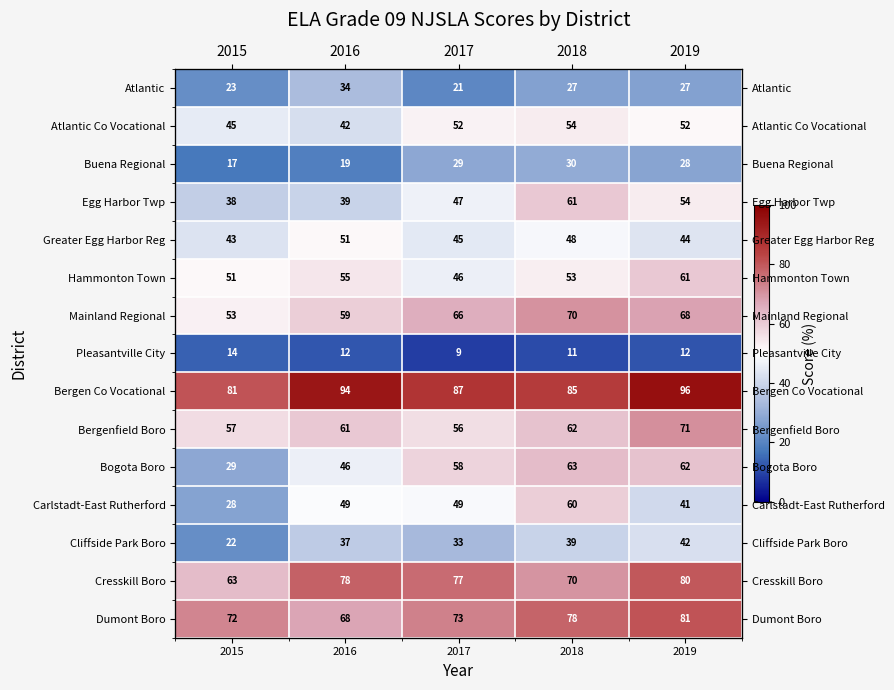

True or false: Atlantic Co Vocational has a value of 41.9 at 2016.

True